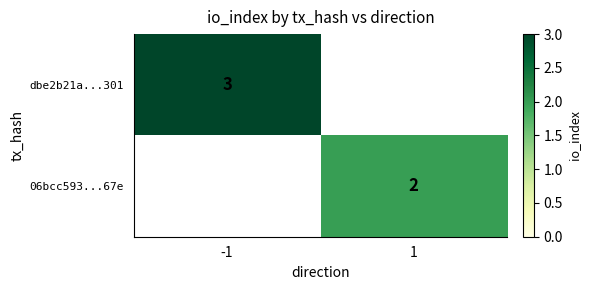

Which label corresponds to the smallest value in the chart?

1